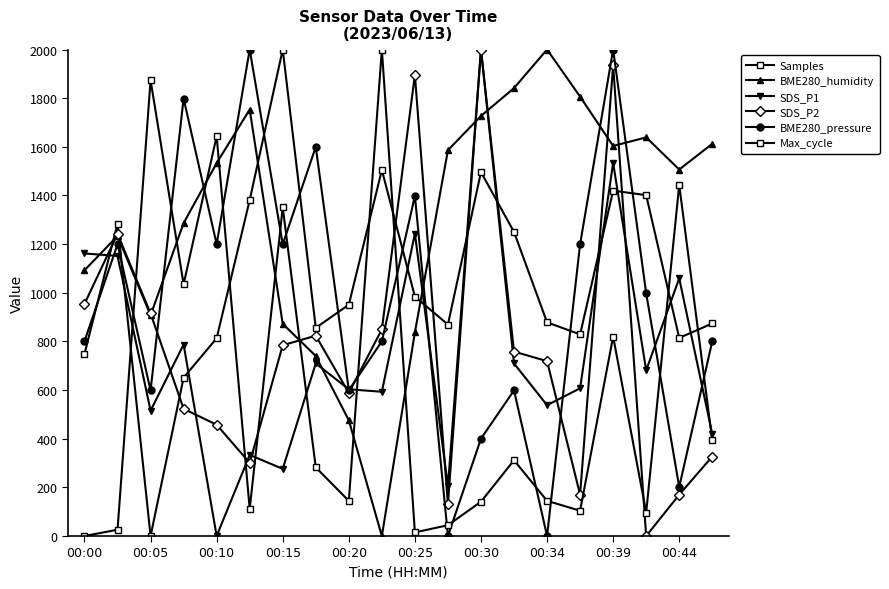

Is this an area chart (filled region under the line)?

No